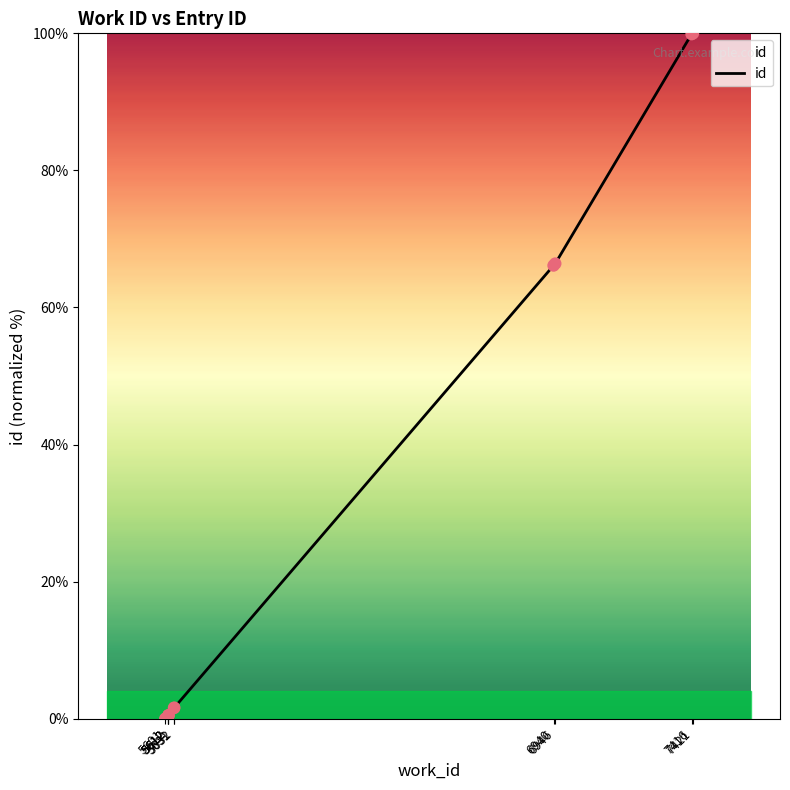

Between 5612 and 7416, which is larger?

7416